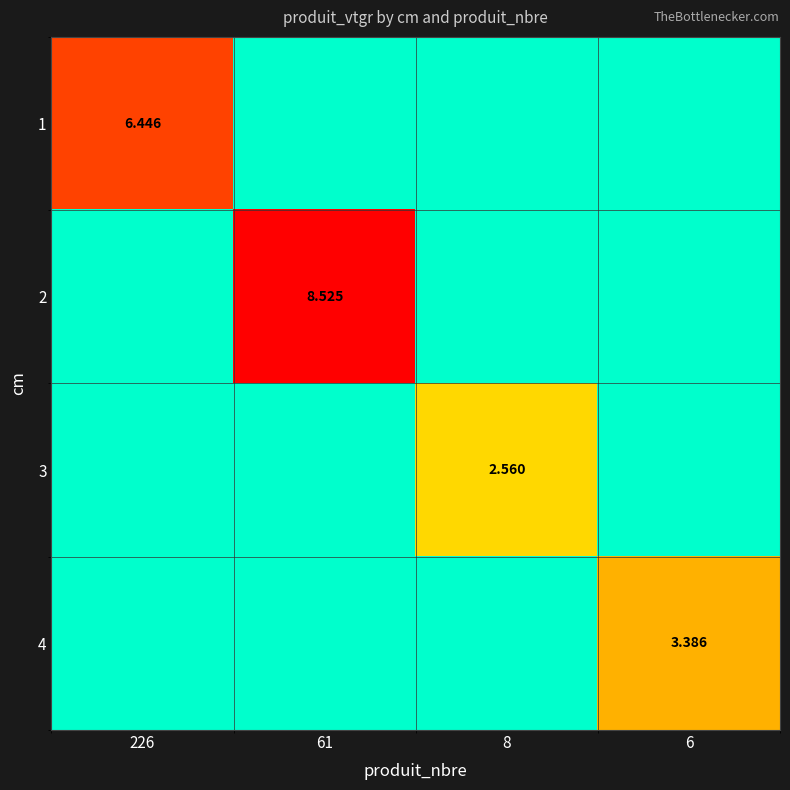

At which label does 4 reach its minimum?

226